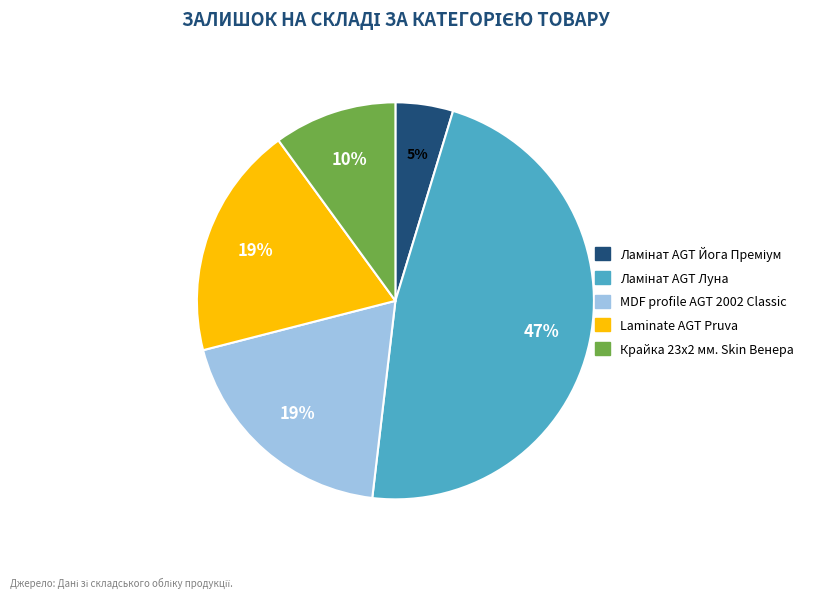

To the nearest percent, what is the average slice percentage?

20%